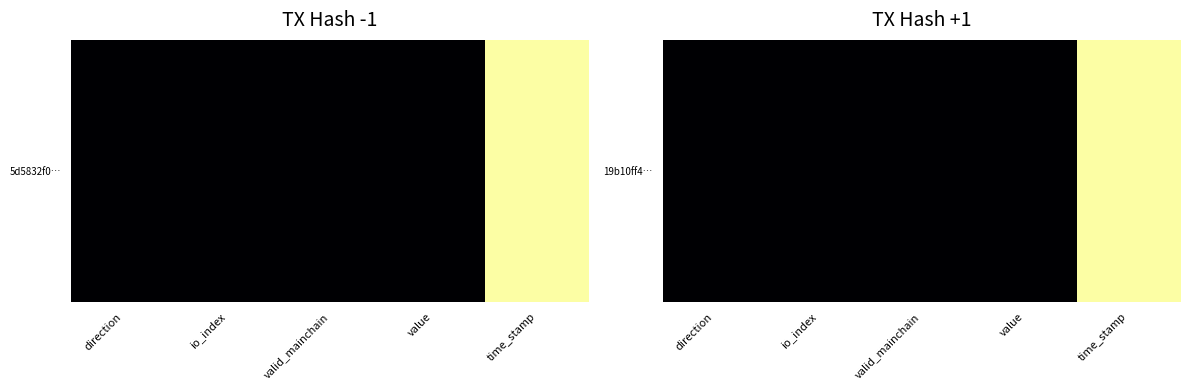

Rank the categories by value from lowest to highest.

value, direction, valid_mainchain, io_index, time_stamp